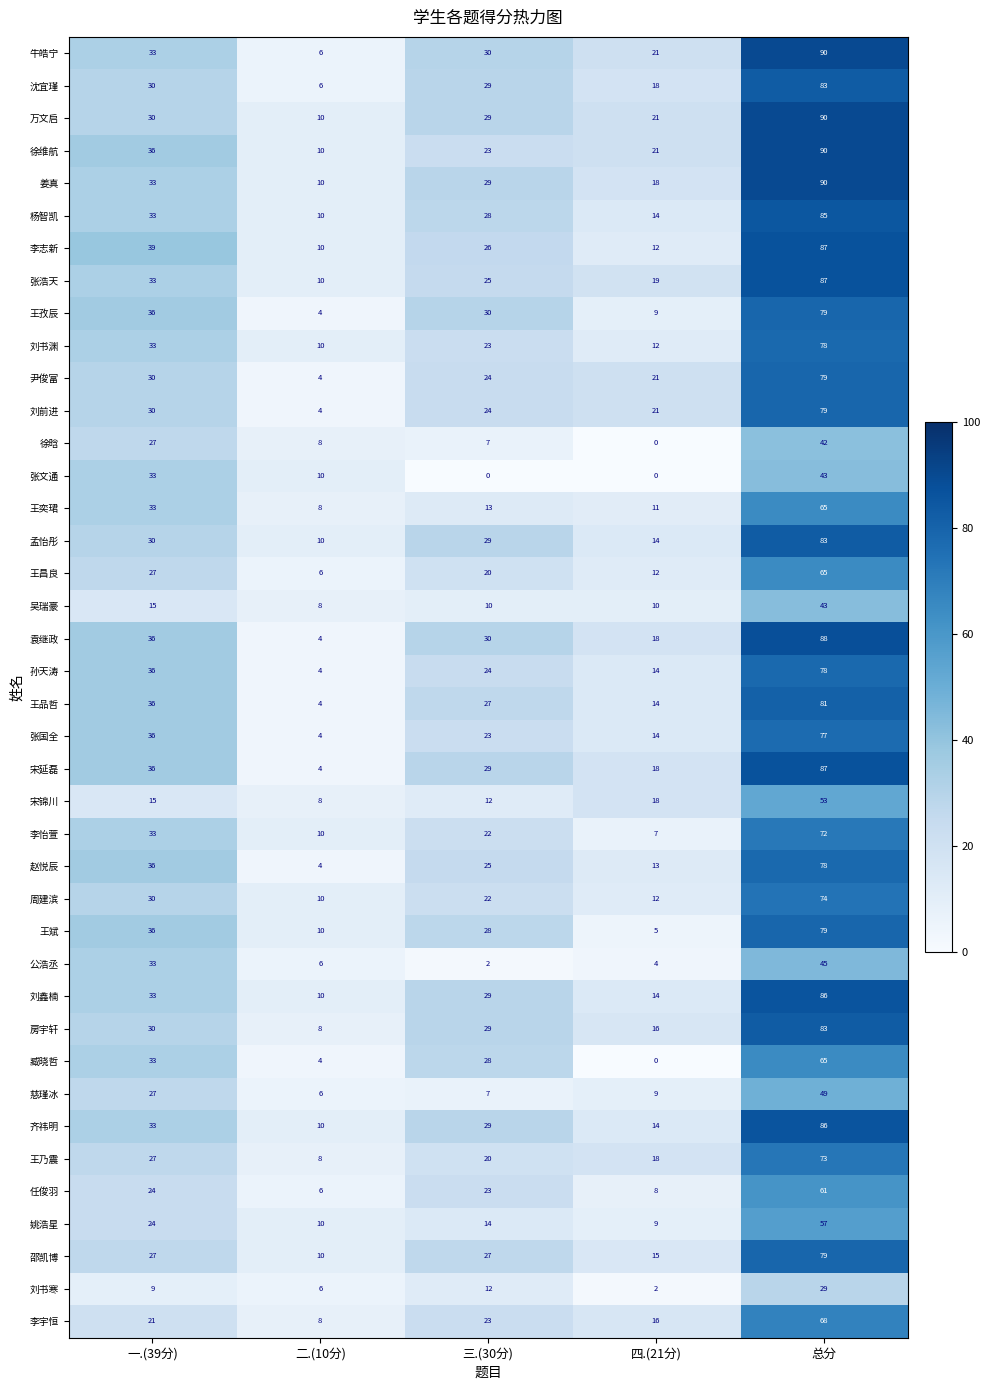

How many data points does each series have?

5